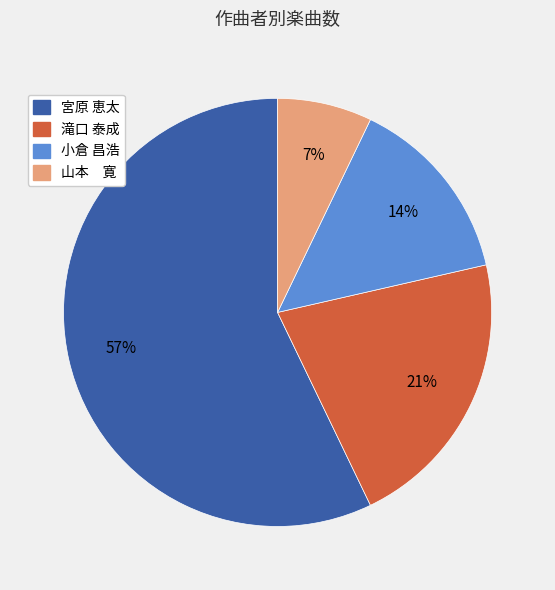

What percentage is the 山本 寛 slice, to the nearest percent?

7%